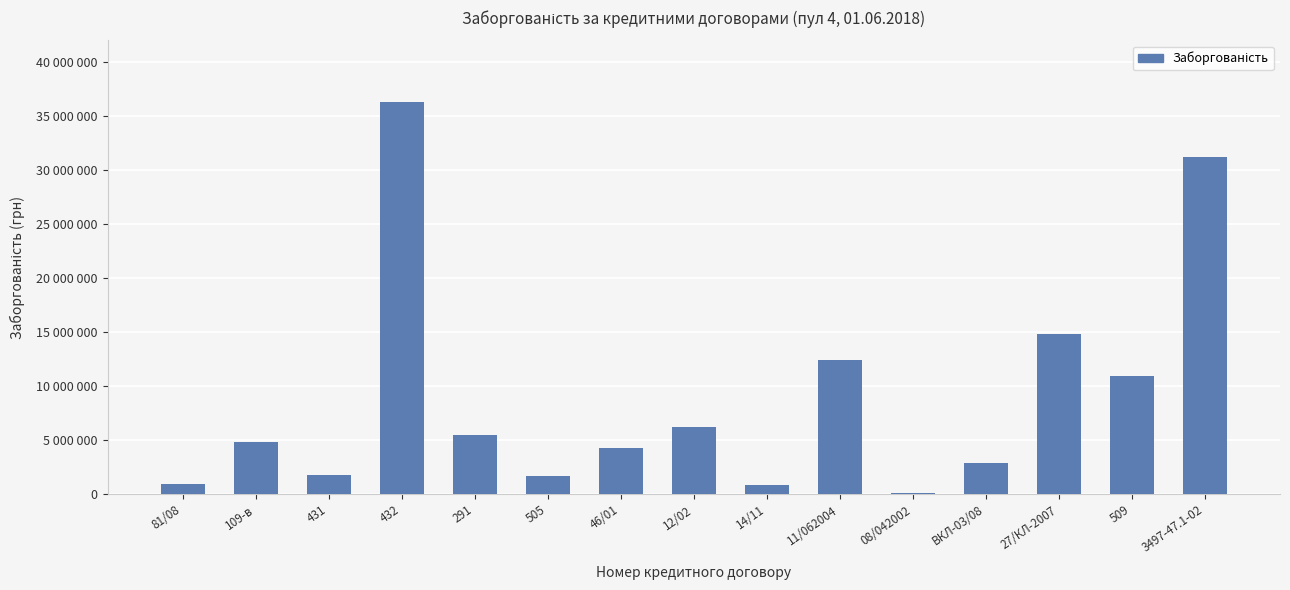

What is the label of the 8th bar from the right?

12/02